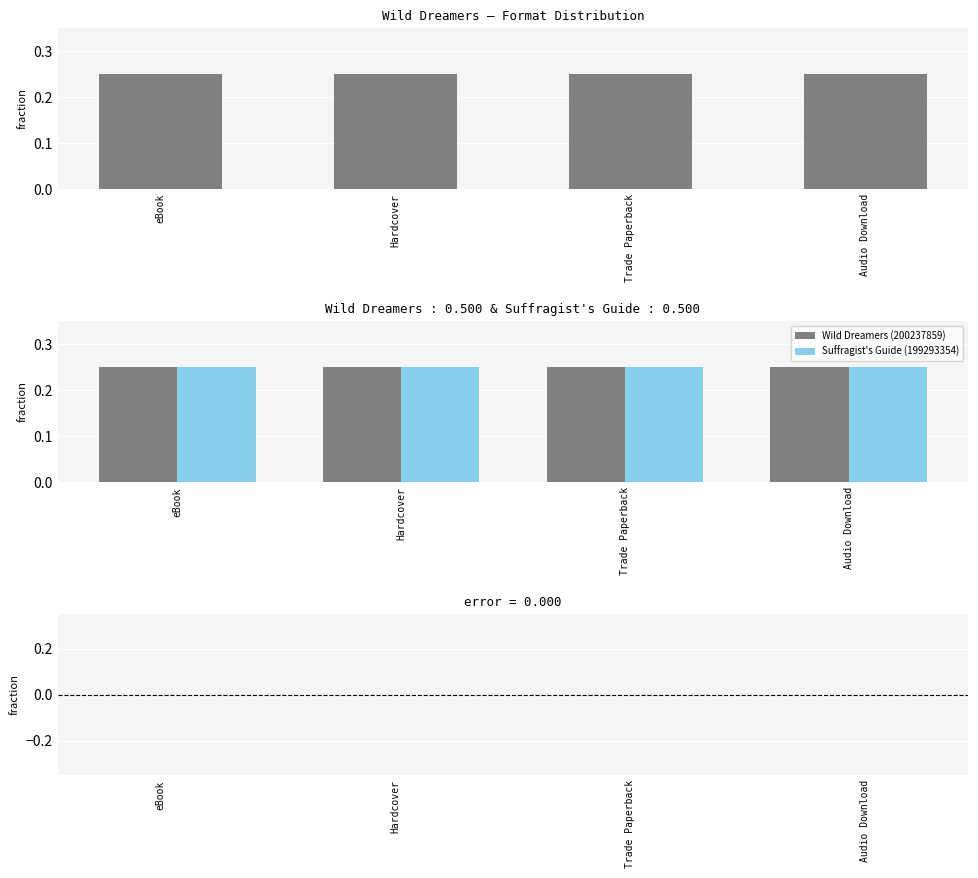

Is it true that Suffragist's Guide (199293354) equals 0.4 at Trade Paperback?

False